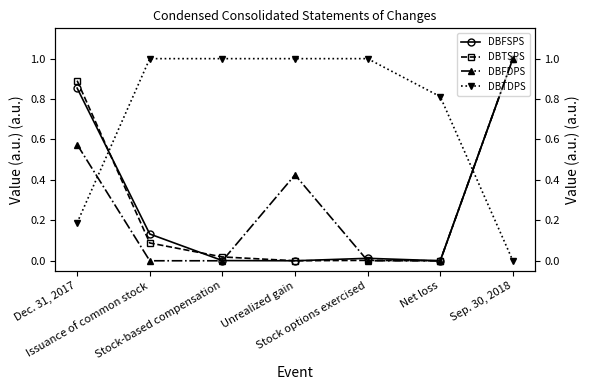

How many intersections are there between DBFSPS and DBTSPS?

2